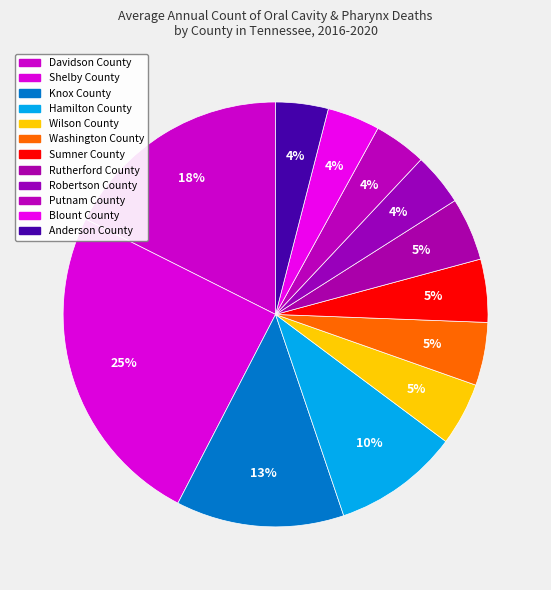

Combined, what portion of the pie is Washington County and Hamilton County?

14.4%